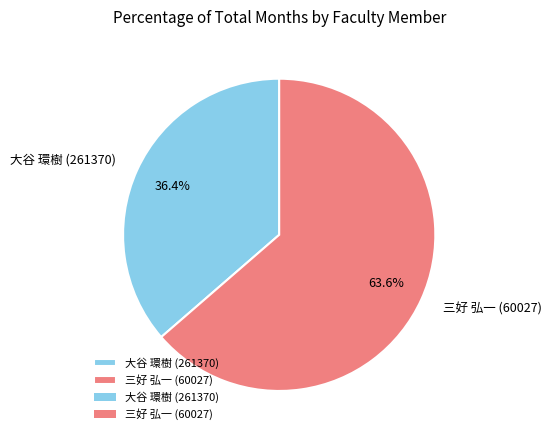

What percentage is the 三好 弘一 (60027) slice, to the nearest percent?

64%